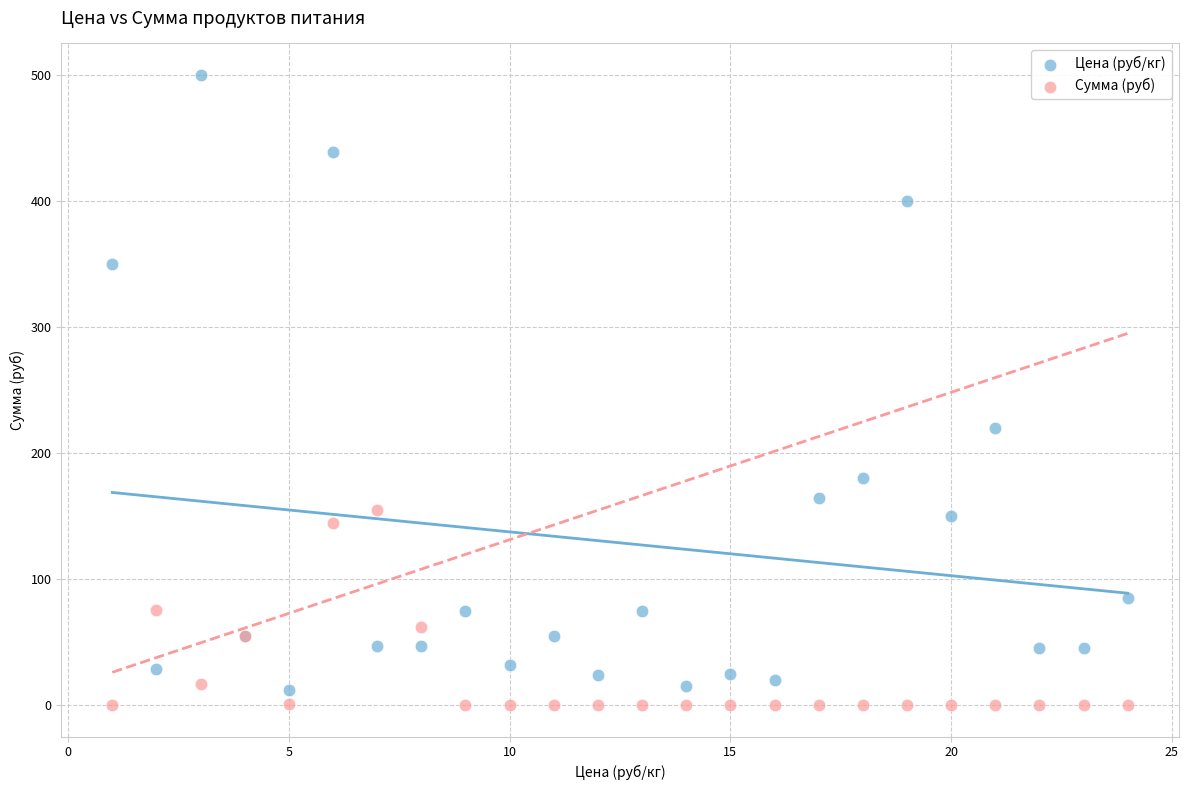

Which series contains the highest Y value?

Цена (руб/кг)